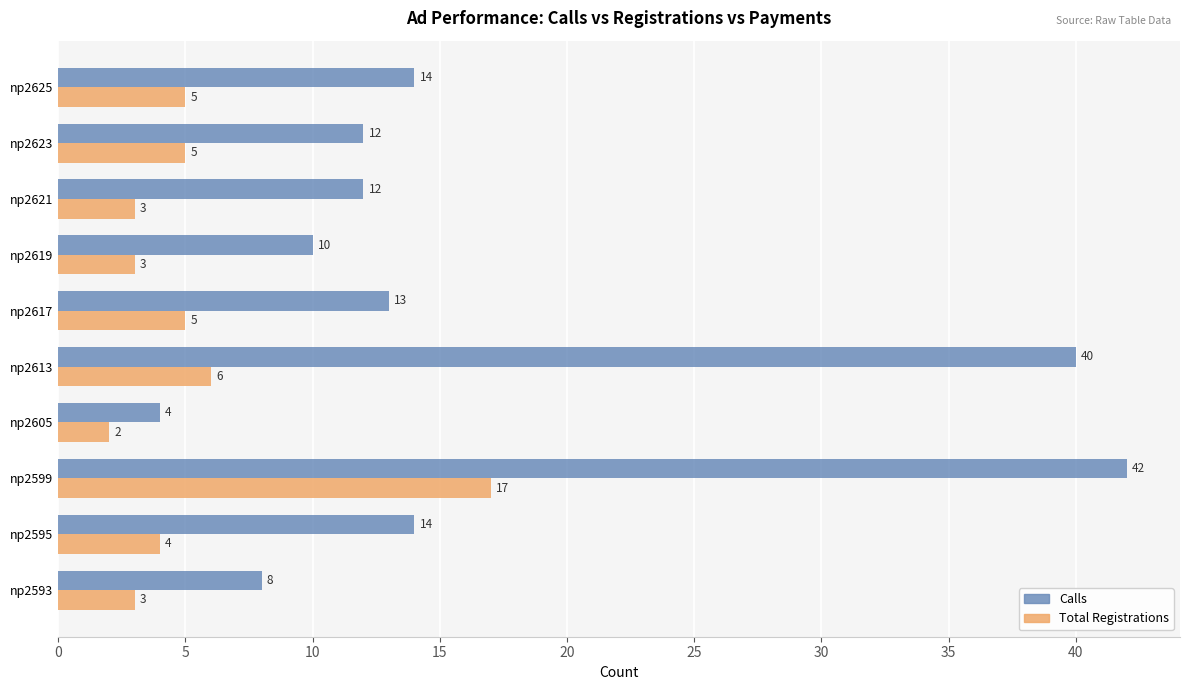

How many series are shown in this chart?

2